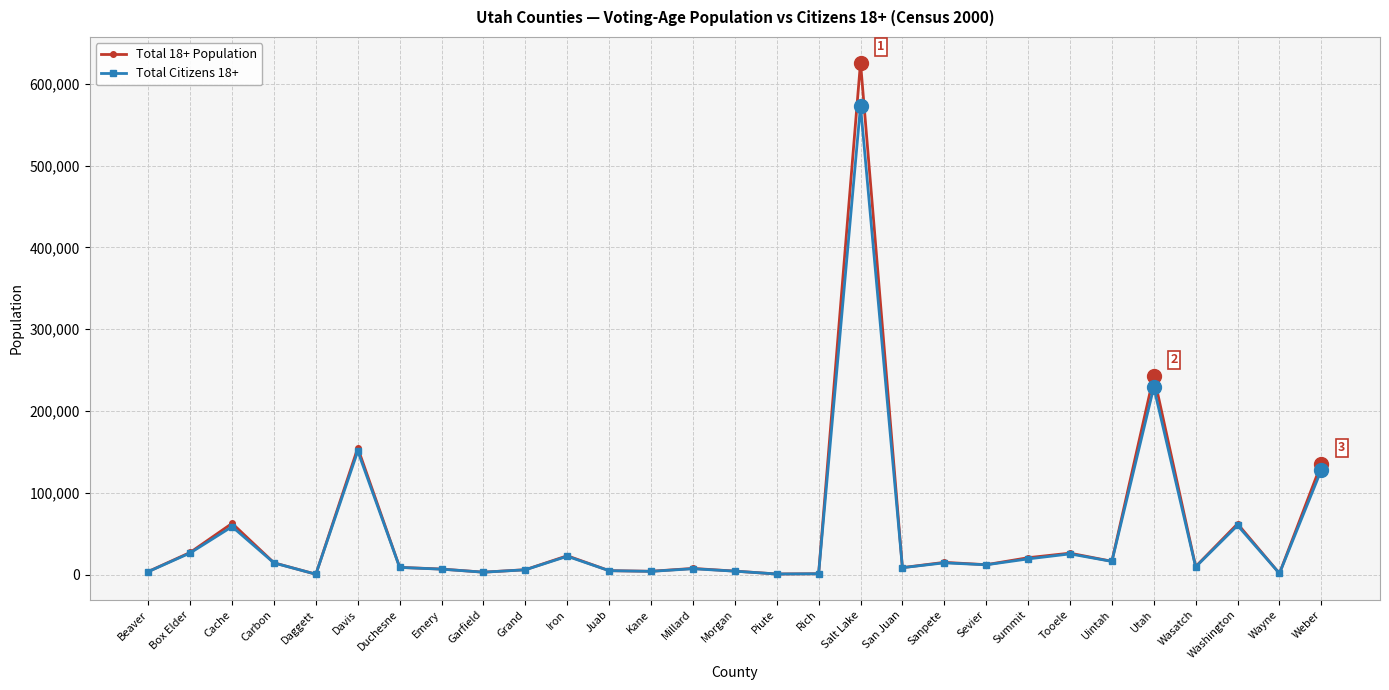

Rank the series by their maximum value, from lowest to highest.

Total Citizens 18+, Total 18+ Population